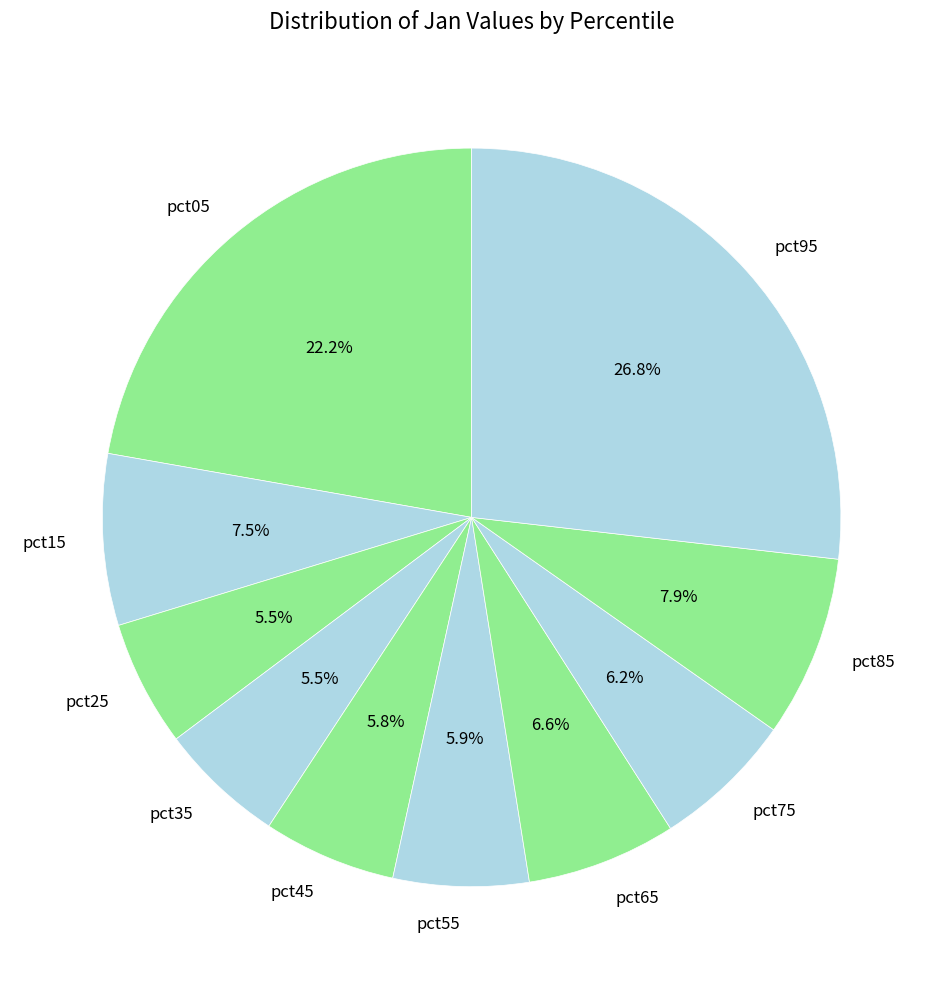

To the nearest percent, what is the average slice percentage?

10%